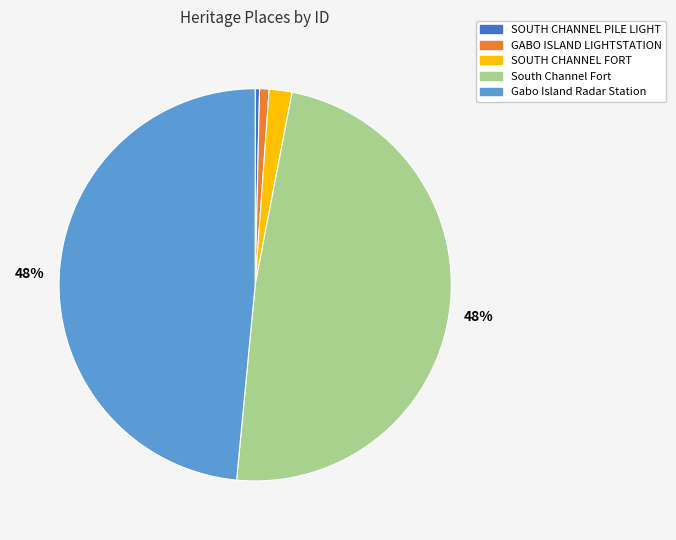

Does any single category account for the majority?

No